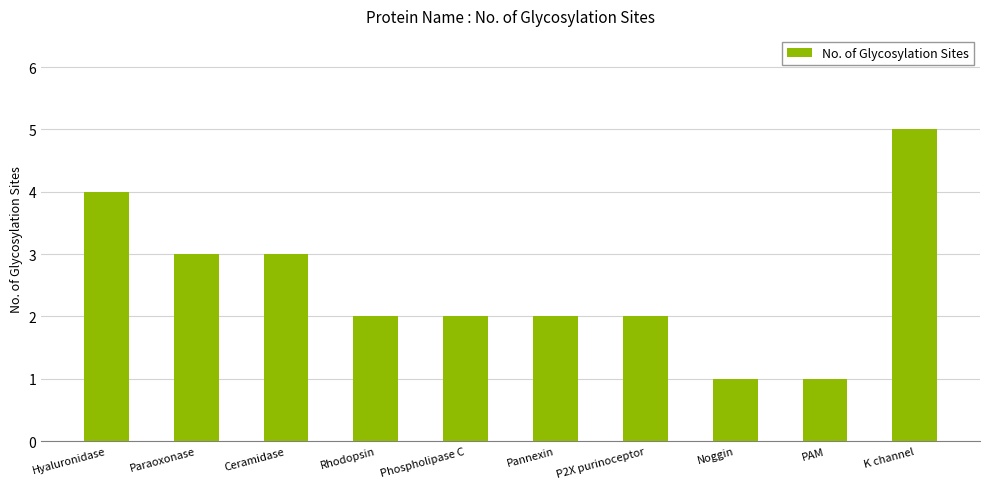

What is the change in value from Hyaluronidase to Rhodopsin?

-2